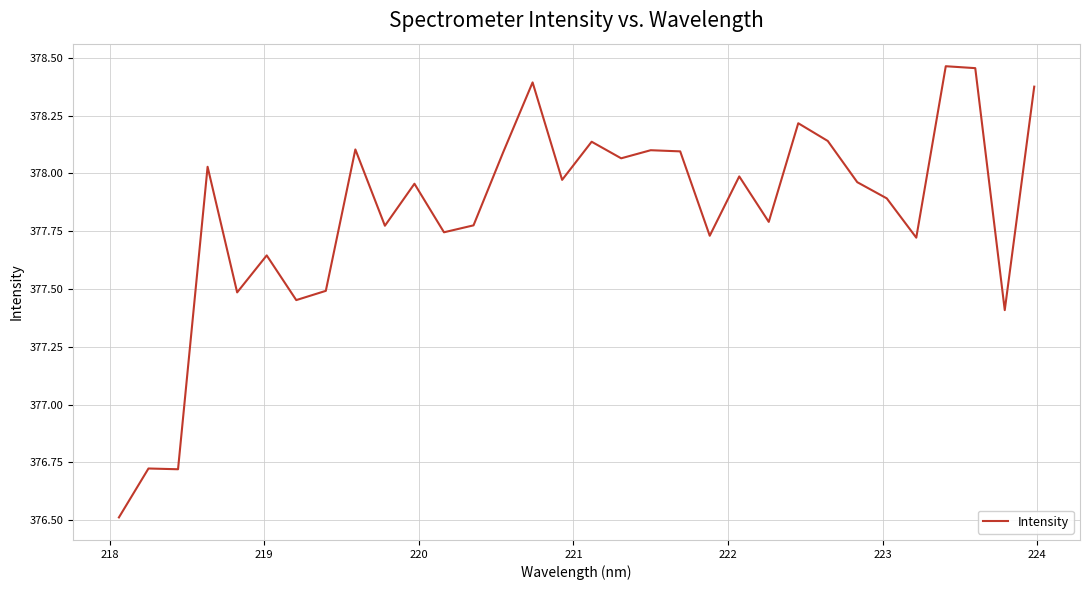

What is the minimum value shown in the chart?

376.5